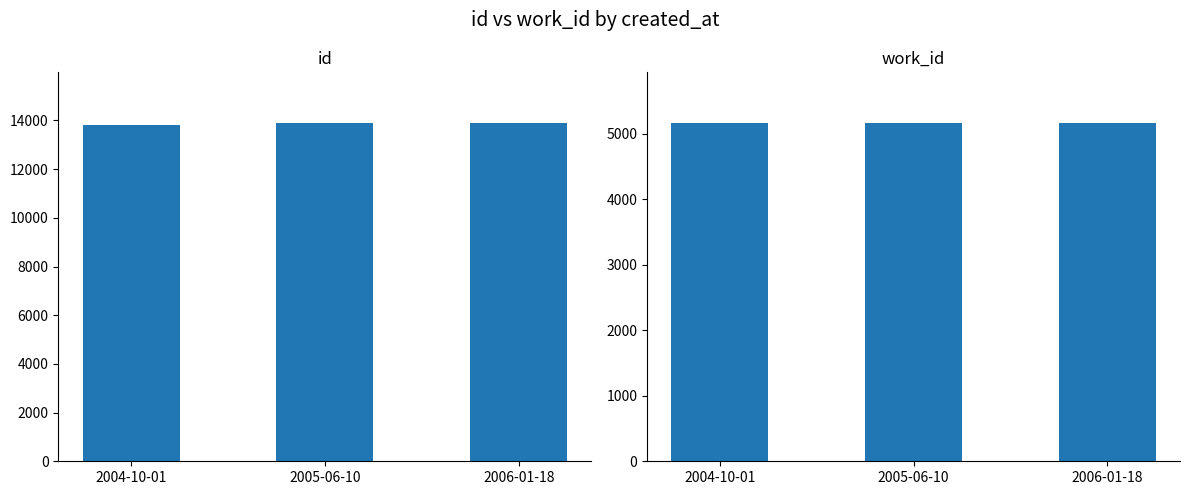

What is the label of the 2nd bar from the left?

2005-06-10